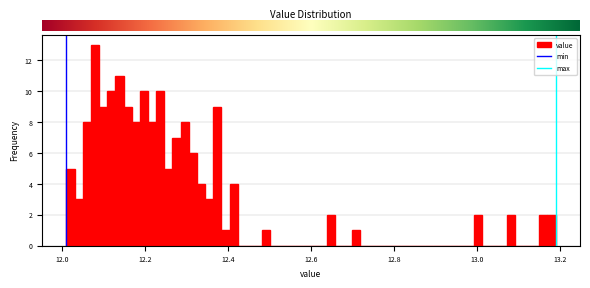

Read against the x-axis, roughly where is the centre of the tallest bar?

12.08